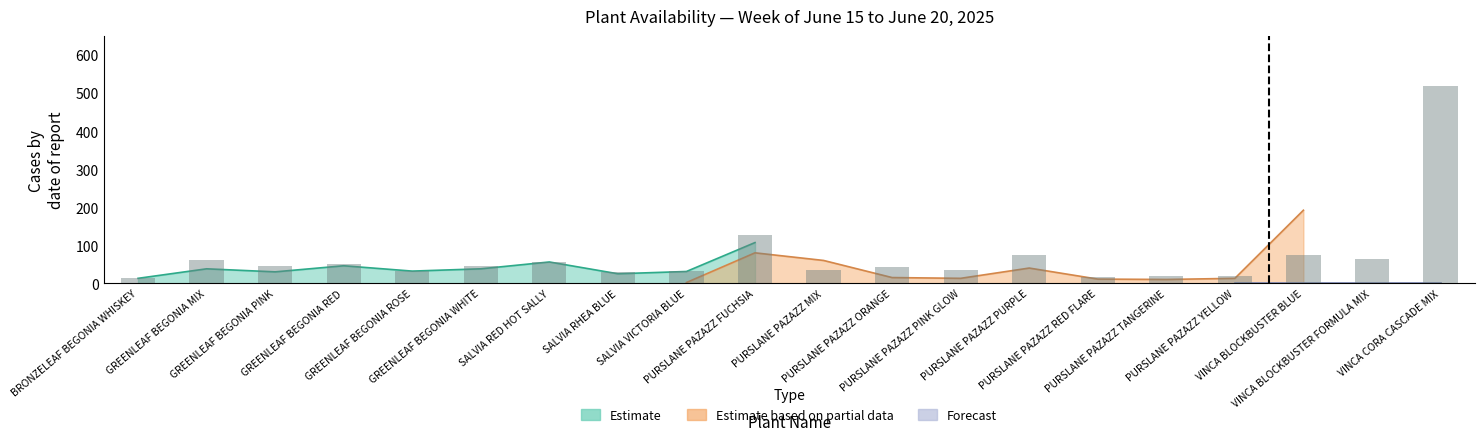

How many groups of bars are there?

20